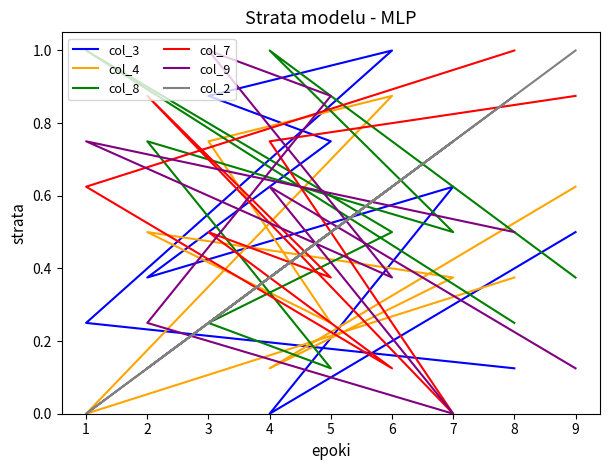

After their last crossing, which series has the higher values: col_4 or col_8?

col_4